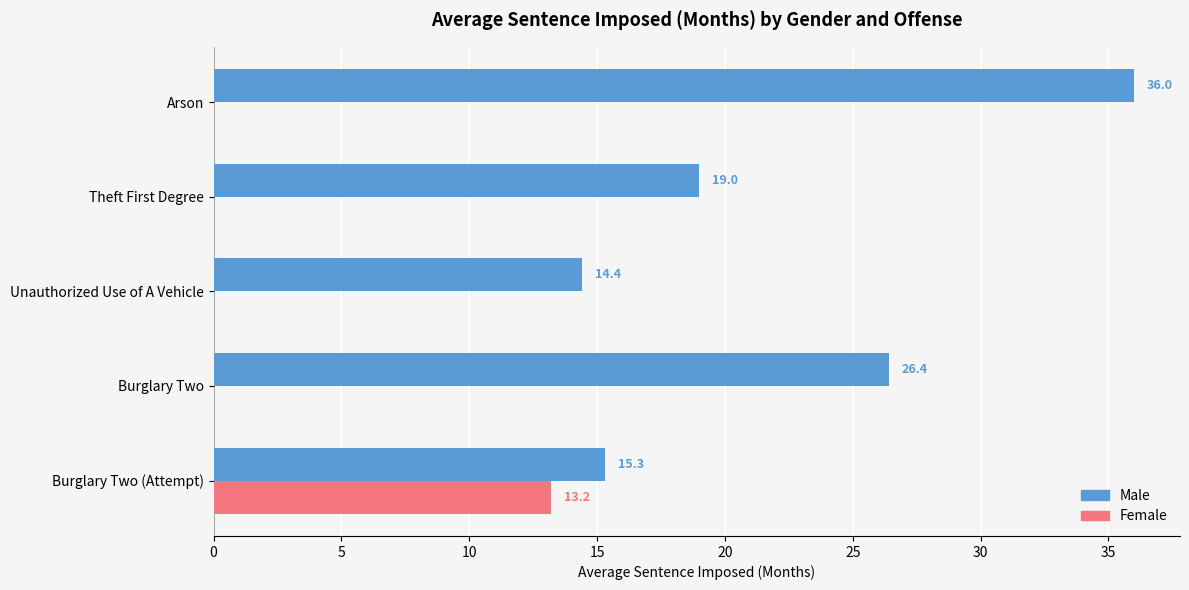

At which category does the chart reach its peak across all series?

Arson